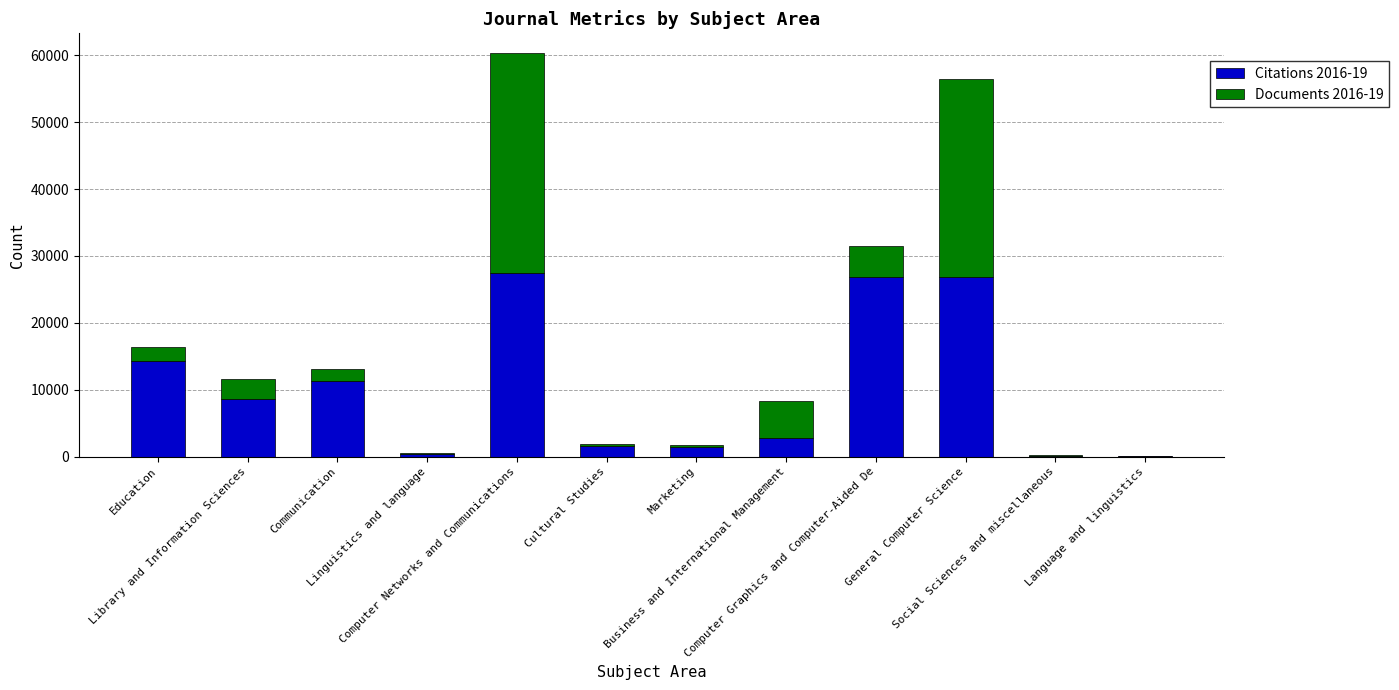

Which series has the largest total across all categories?

Citations 2016-19